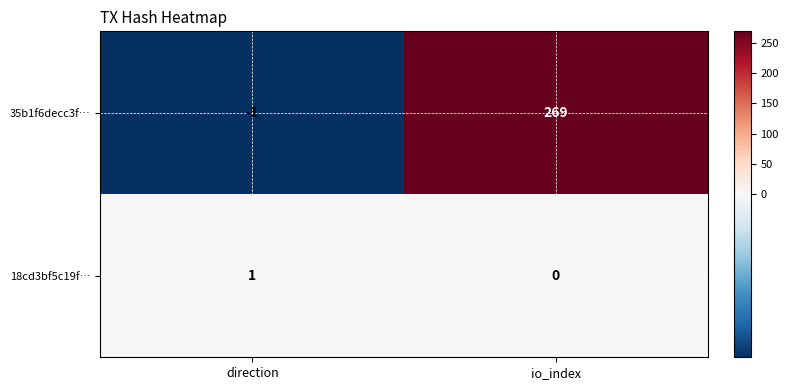

Rank the series by their maximum value, from lowest to highest.

18cd3bf5c19f…, 35b1f6decc3f…